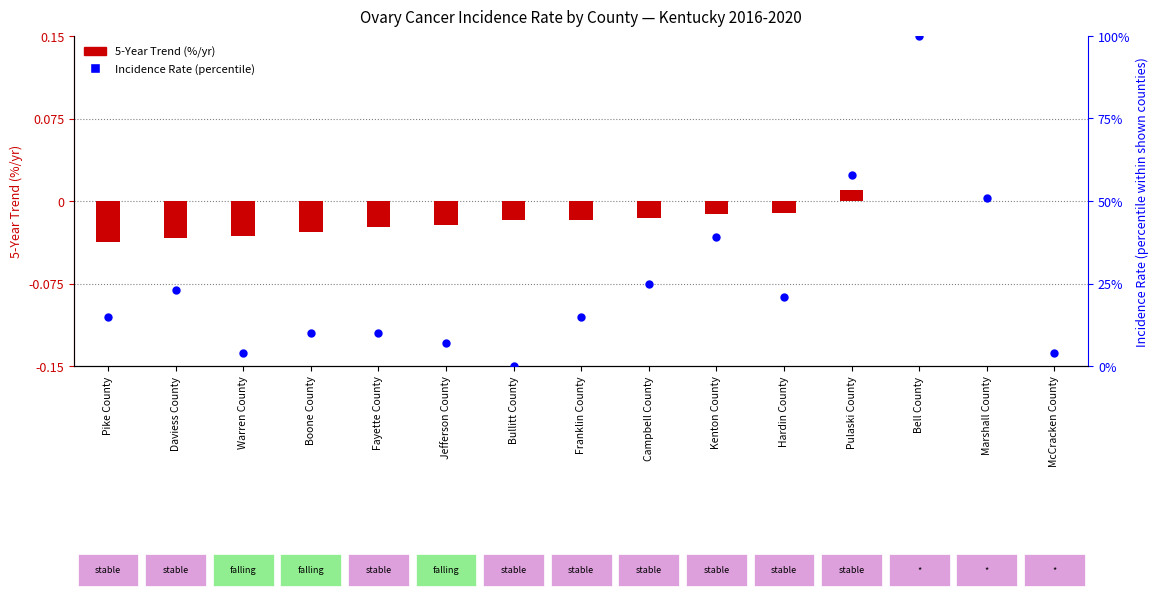

At how many categories does at least one series exceed 36?

4